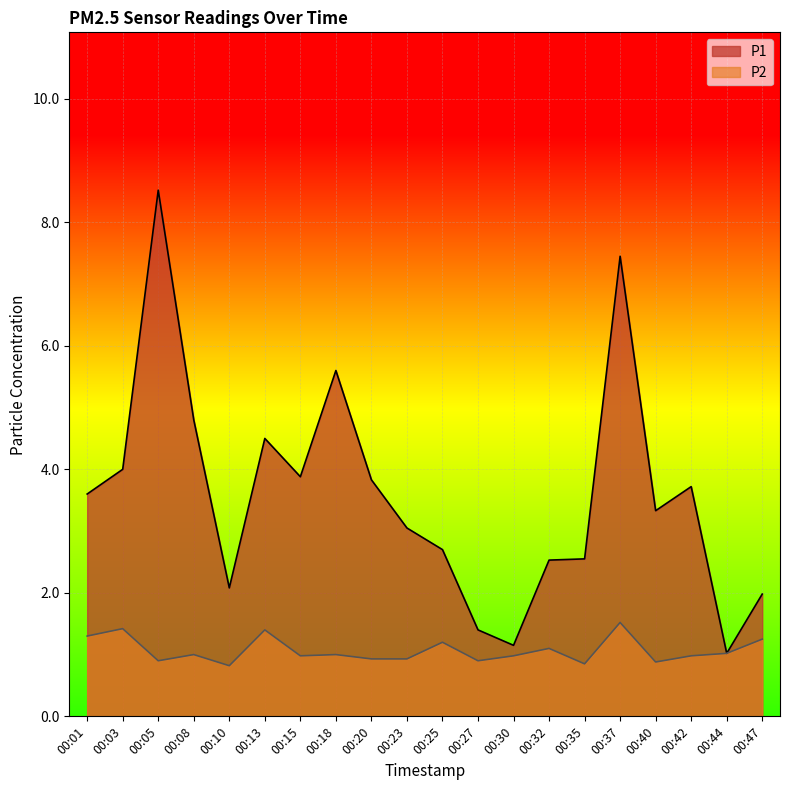

Reading left to right, what are all the values shown in this chart?

P1: 00:01=3.6	00:03=4.0	00:05=8.5	00:08=4.8	00:10=2.1	00:13=4.5	00:15=3.9	00:18=5.6	00:20=3.8	00:23=3.0	00:25=2.7	00:27=1.4	00:30=1.1	00:32=2.5	00:35=2.5	00:37=7.5	00:40=3.3	00:42=3.7	00:44=1.0	00:47=2.0
P2: 00:01=1.3	00:03=1.4	00:05=0.9	00:08=1.0	00:10=0.8	00:13=1.4	00:15=1.0	00:18=1.0	00:20=0.9	00:23=0.9	00:25=1.2	00:27=0.9	00:30=1.0	00:32=1.1	00:35=0.8	00:37=1.5	00:40=0.9	00:42=1.0	00:44=1.0	00:47=1.2